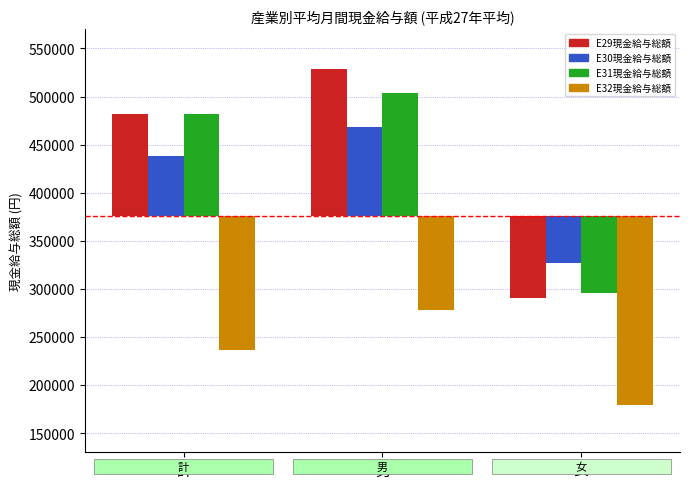

Reading right to left, list all the values displayed in this chart.

E29現金給与総額: 女=-85391.5	男=152605.5	計=106311.5
E30現金給与総額: 女=-48529.5	男=92878.5	計=62737.5
E31現金給与総額: 女=-80347.5	男=127762.5	計=105539.5
E32現金給与総額: 女=-196430.5	男=-97685.5	計=-139450.5